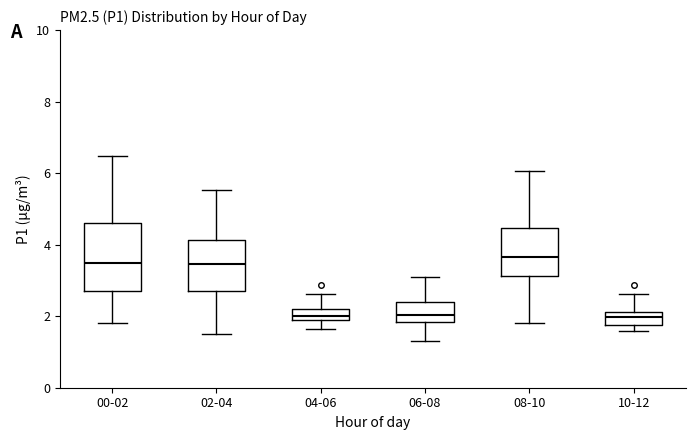

Where does the median line of the box for 06-08 sit on the y-axis? The values are not printed on the chart, so give them approximately, as read against the axis.

2.0